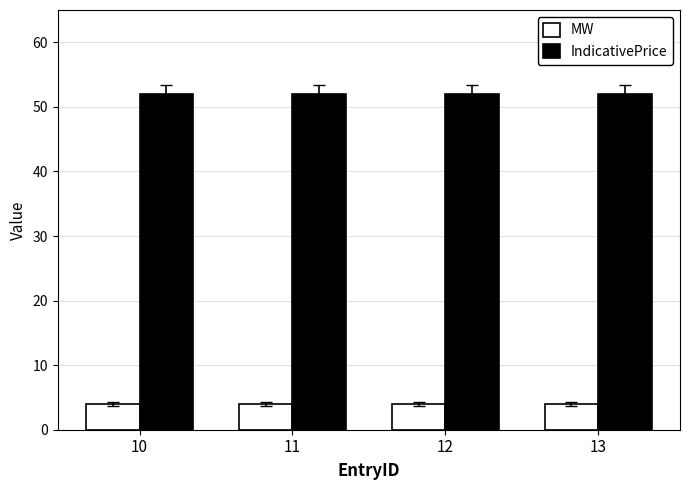

What is the value of the MW bar at the 4th from the left?

4.0